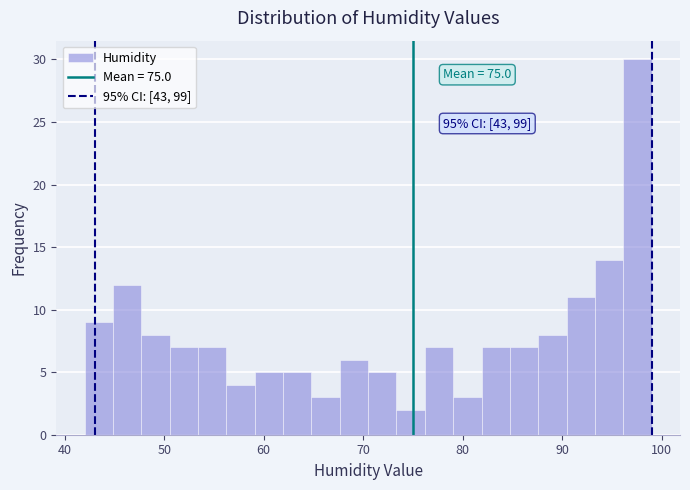

Around what value on the x-axis is the tallest bar? Give the approximate position of its centre, as read against the axis.

98